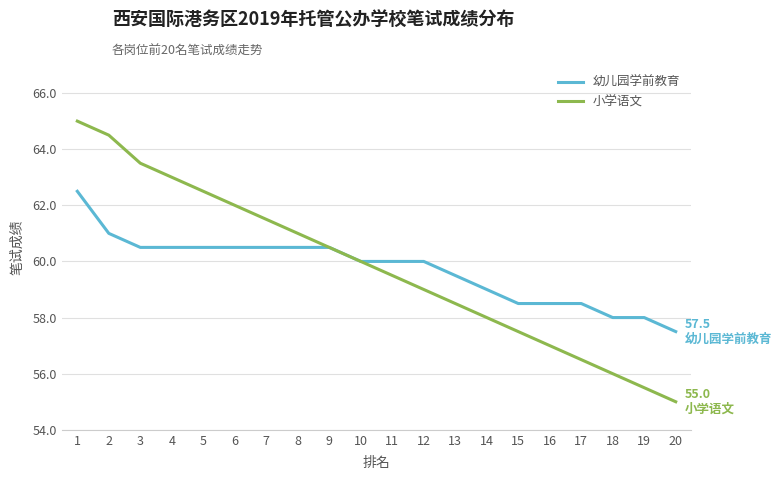

At 18, list the series in order from largest to smallest.

幼儿园学前教育, 小学语文